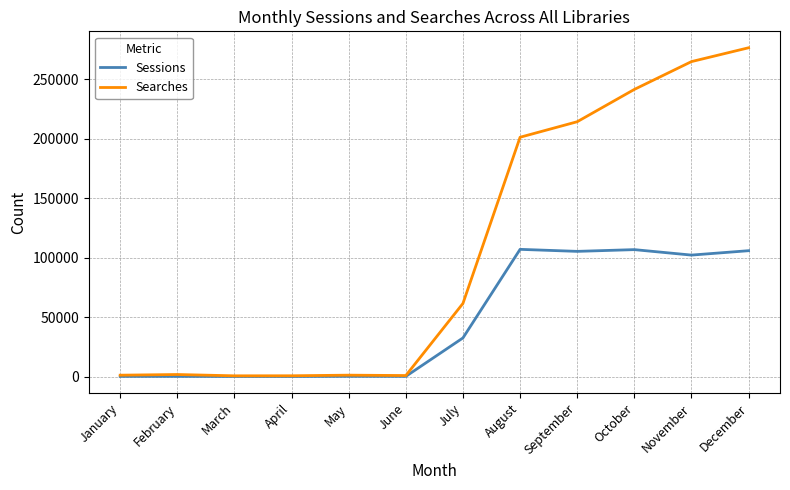

In Searches, how many points are lower than both neighbors (excluding endpoints)?

2